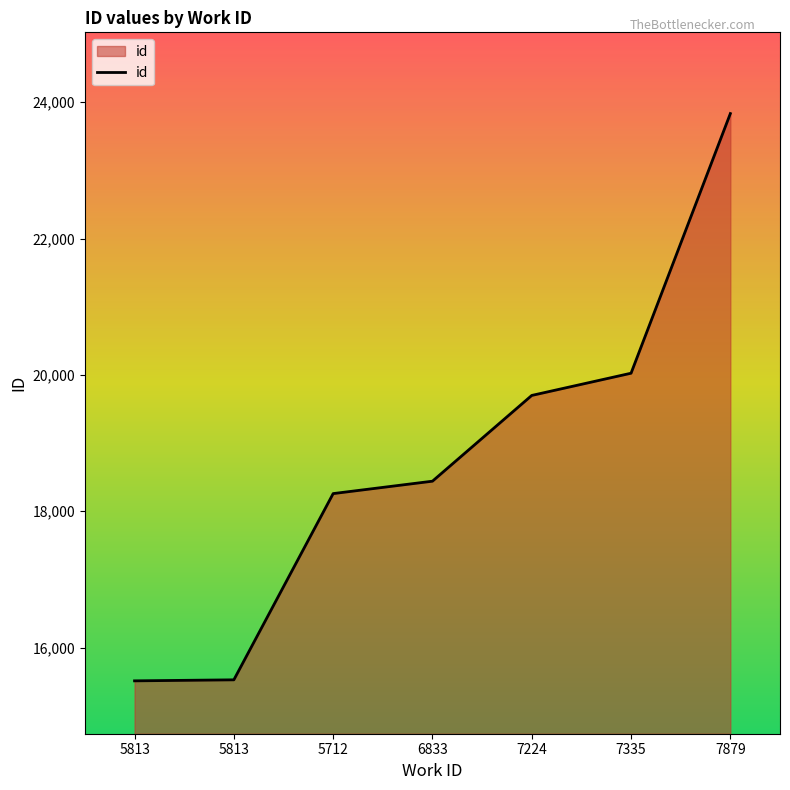

At which label does the data first exceed 18441?

7224